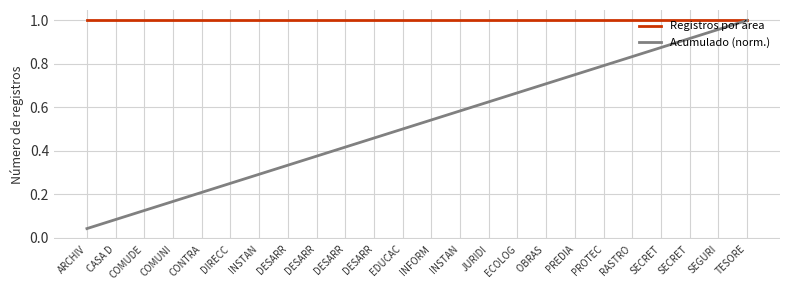

What is the value of the Acumulado (norm.) point at the 7th from the left?

0.3